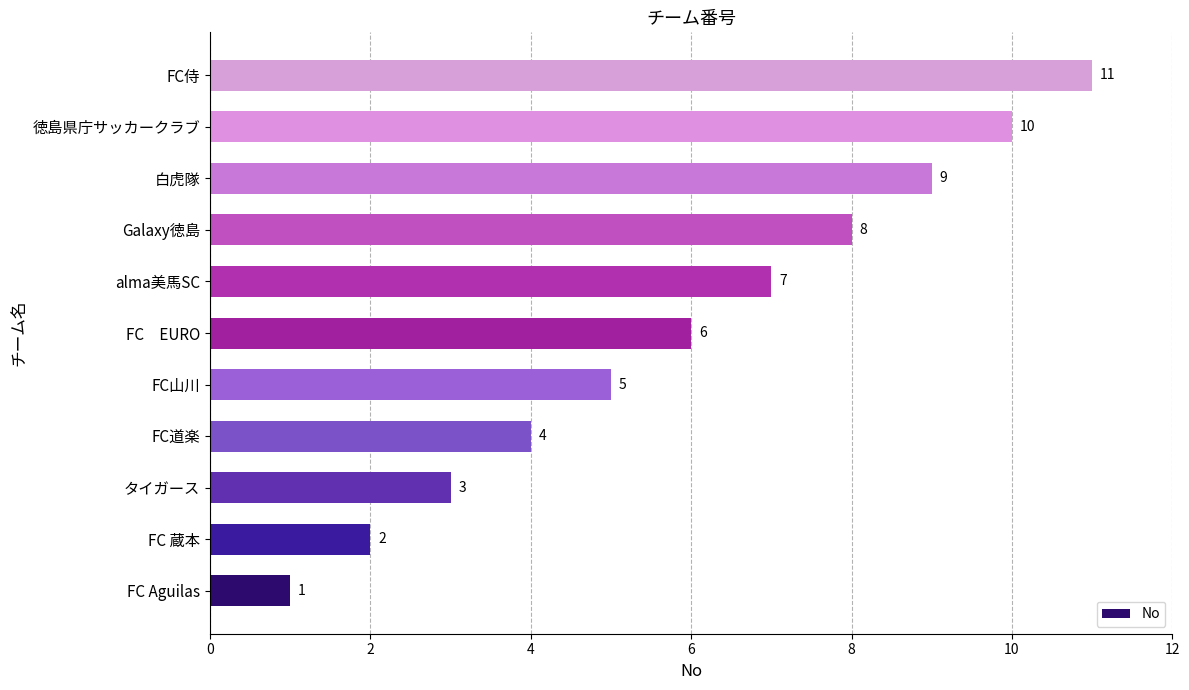

Between タイガース and Galaxy徳島, which is larger?

Galaxy徳島